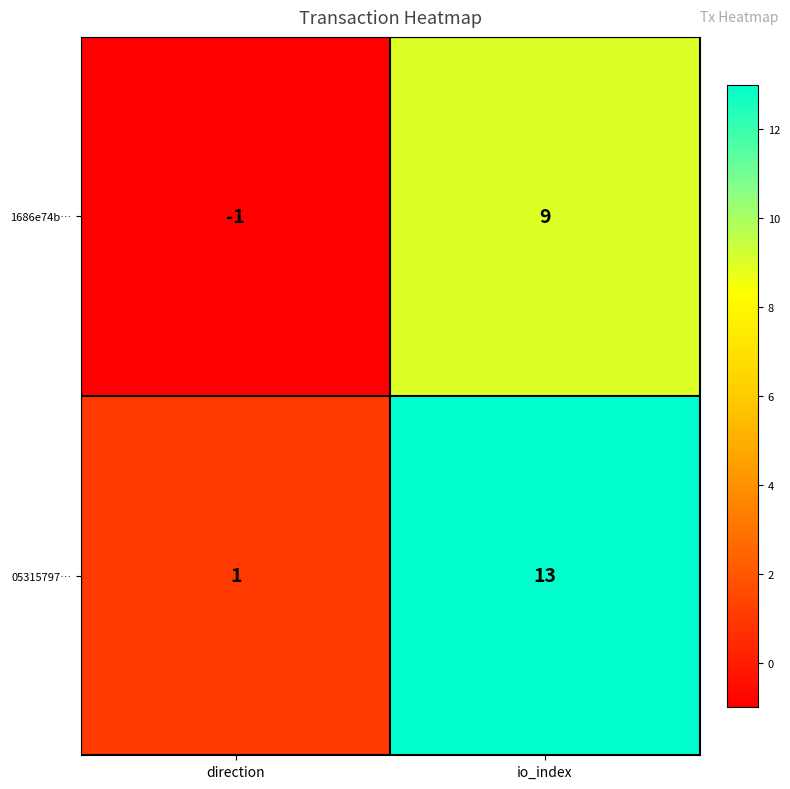

What is the average value of the 1686e74b… series?

4